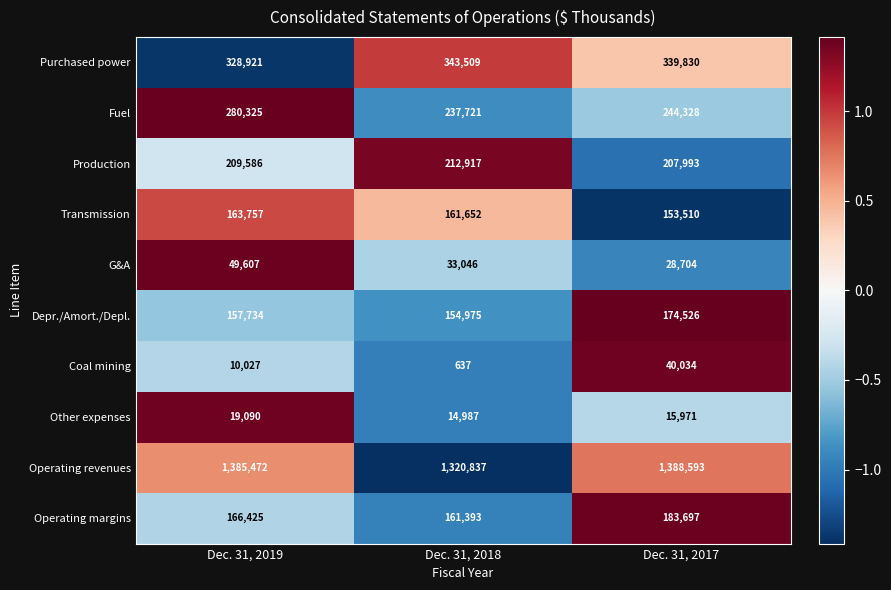

The Other expenses series shows 4046 at Dec. 31, 2017. True or false?

False